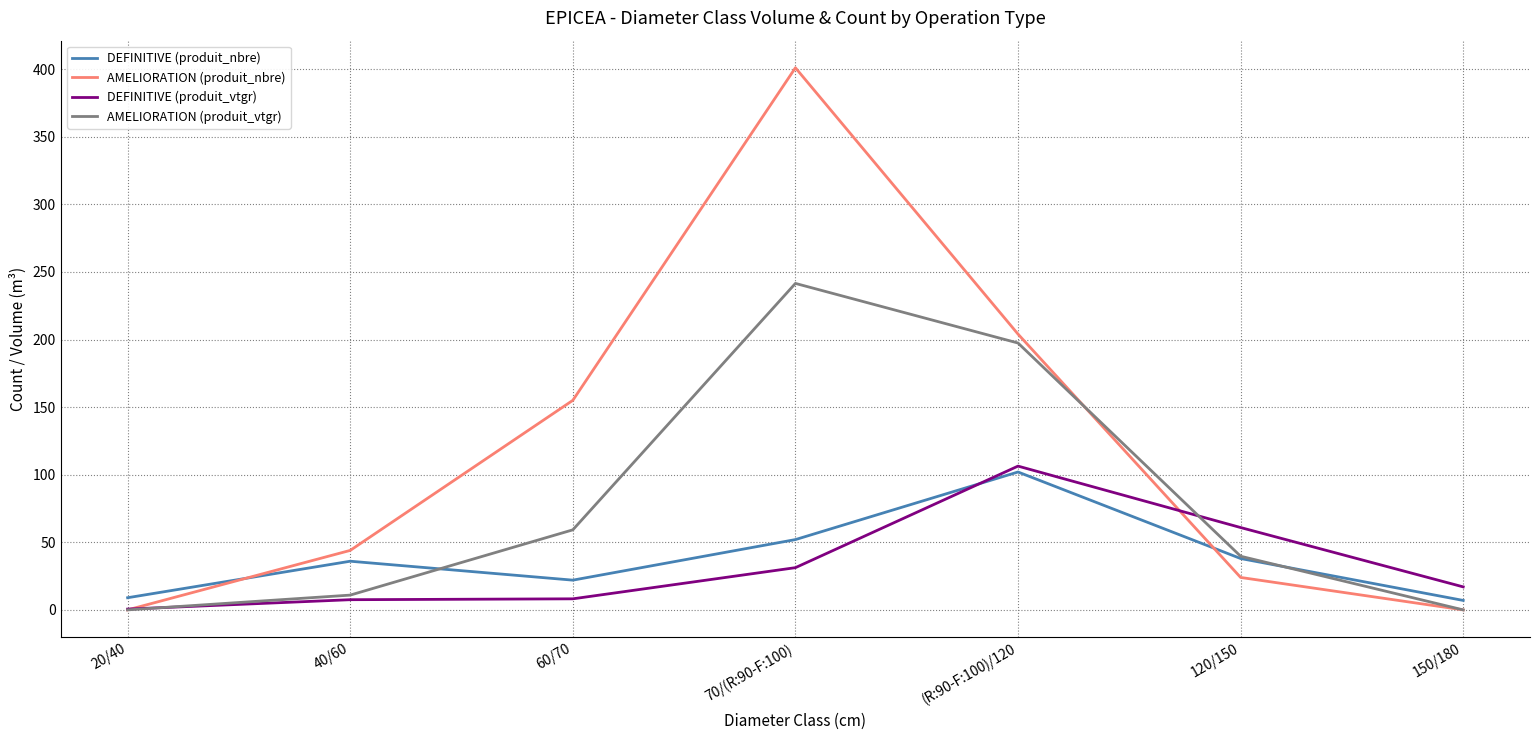

What is the sum of all DEFINITIVE (produit_nbre) values?

266.0